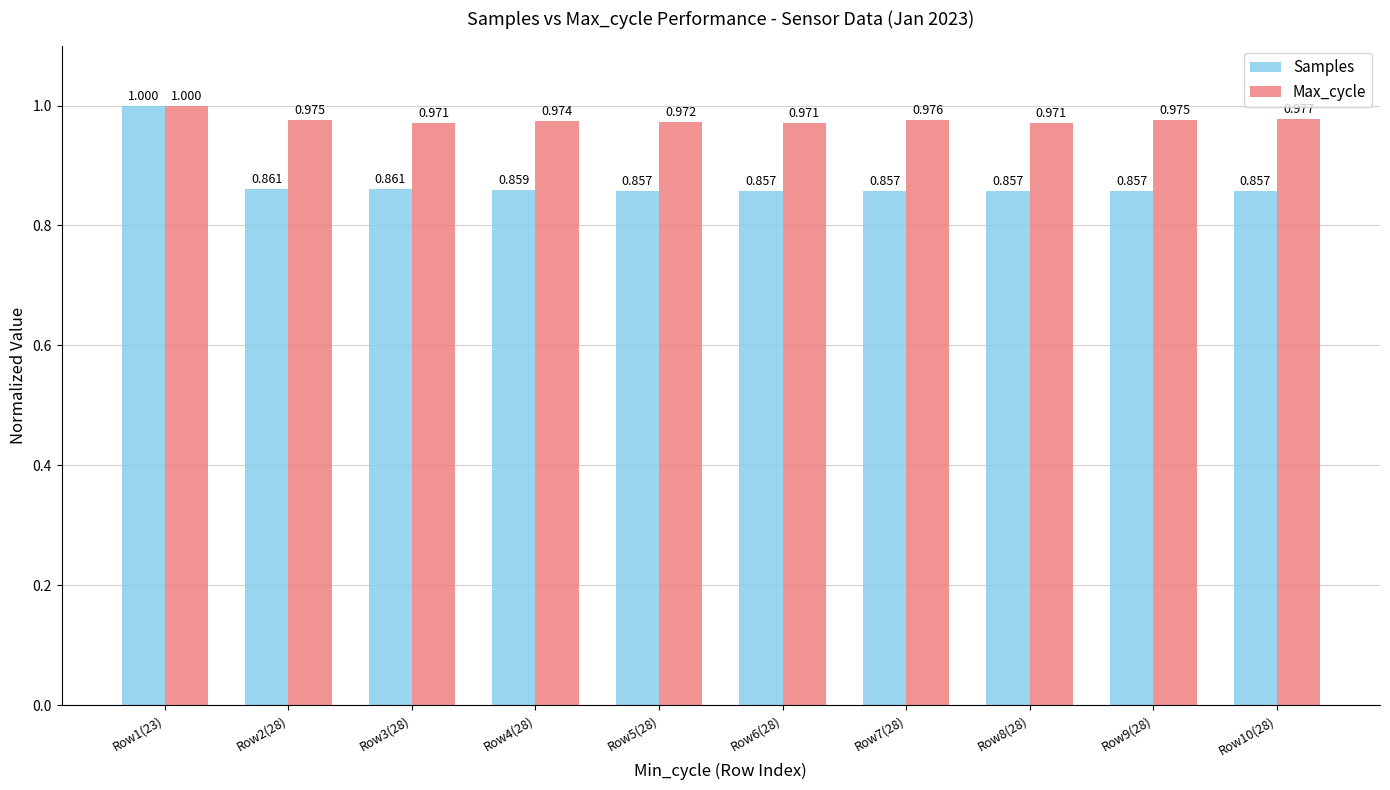

Which series has the widest spread of values?

Samples